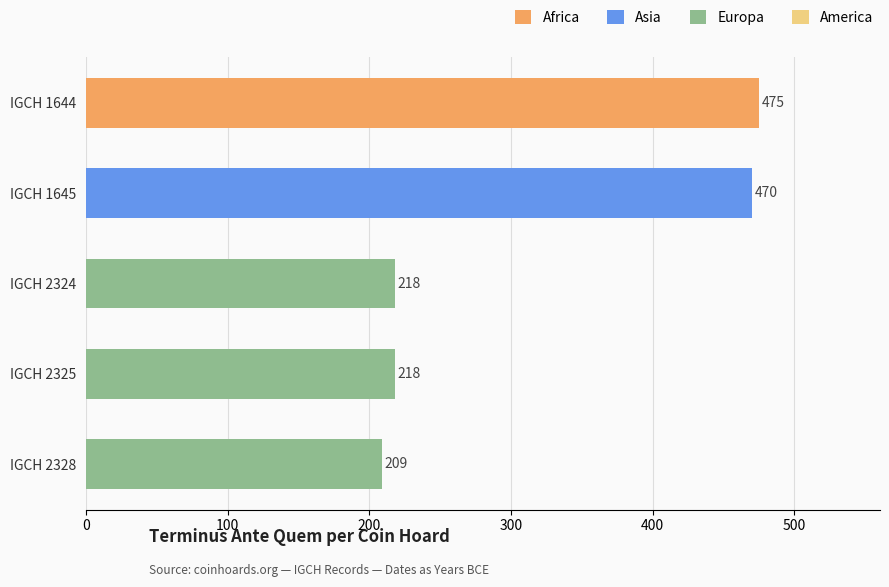

Which label corresponds to the smallest value in the chart?

IGCH 2328